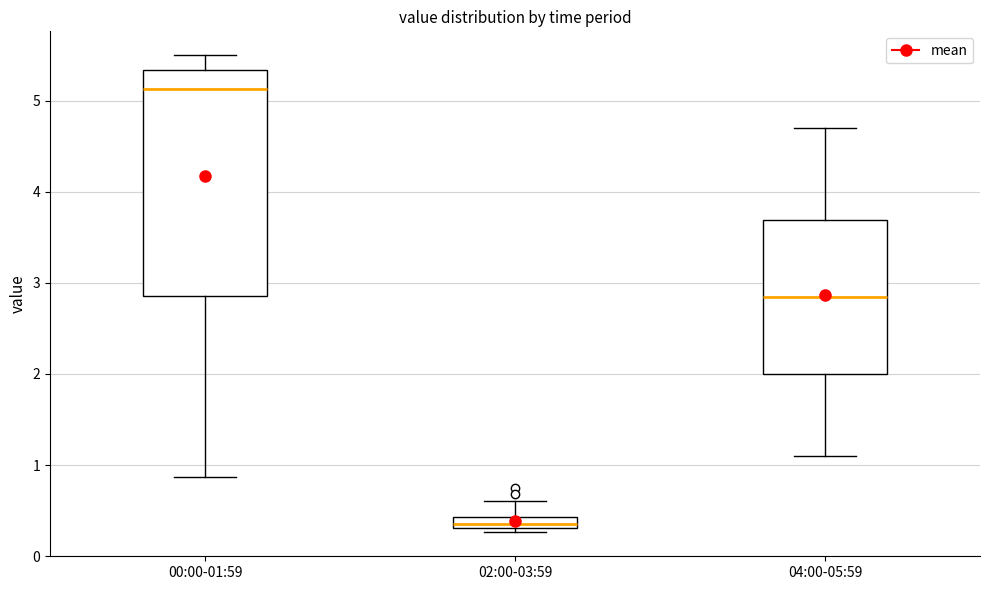

Where does the median line of the box for 04:00-05:59 sit on the y-axis? The values are not printed on the chart, so give them approximately, as read against the axis.

2.9